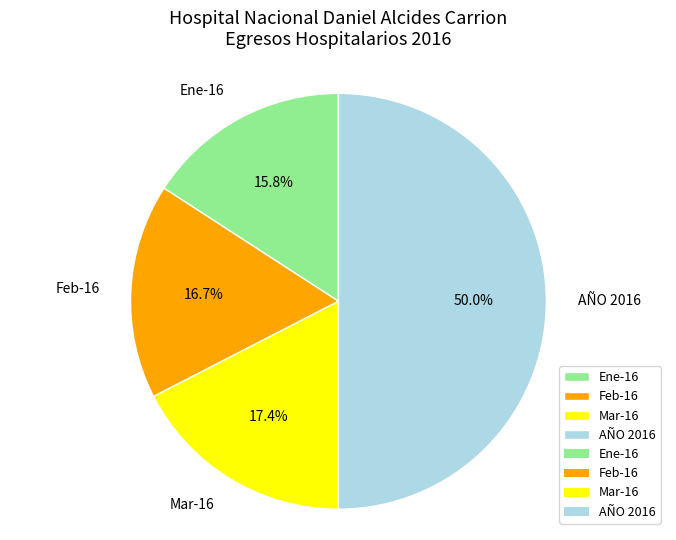

How many slices are in this pie chart?

4